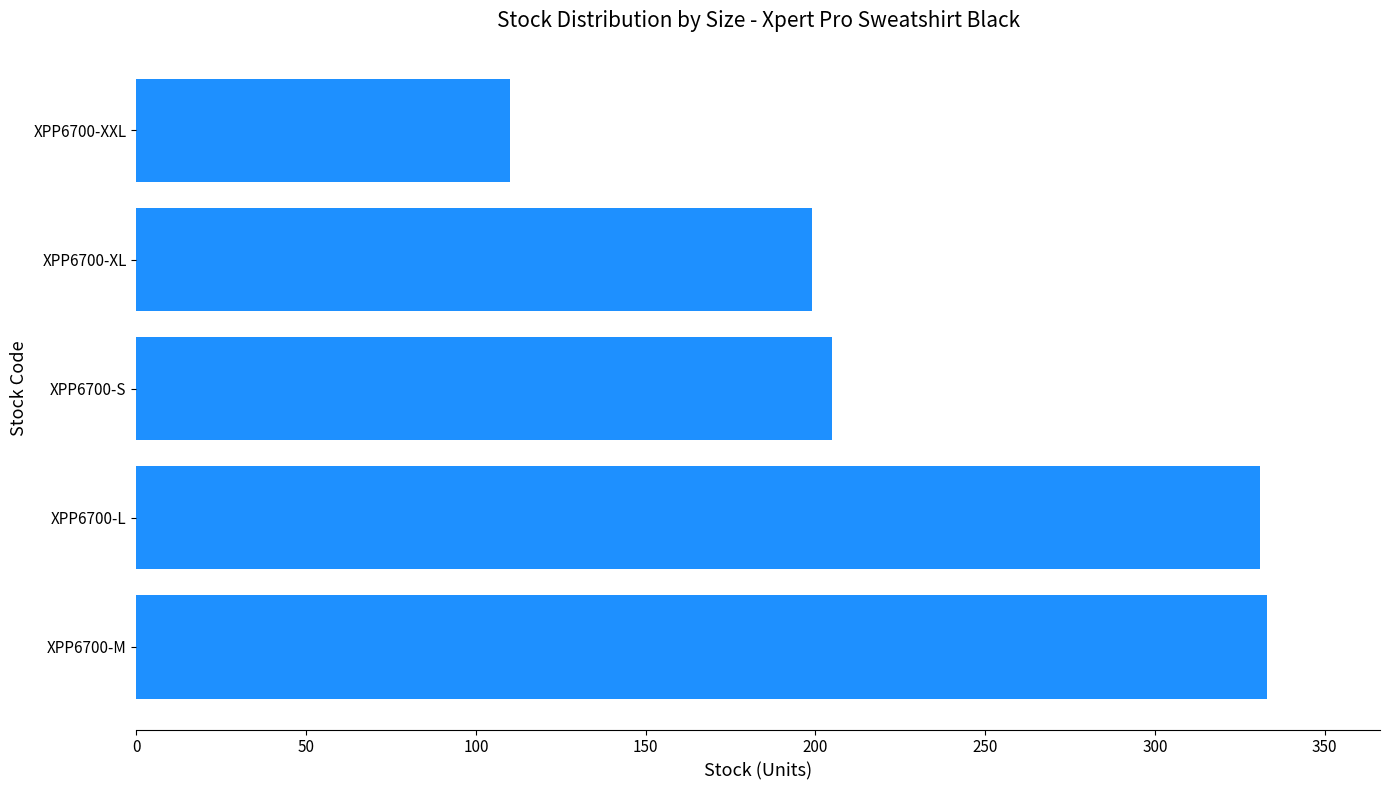

Does the chart contain stacked bars?

No